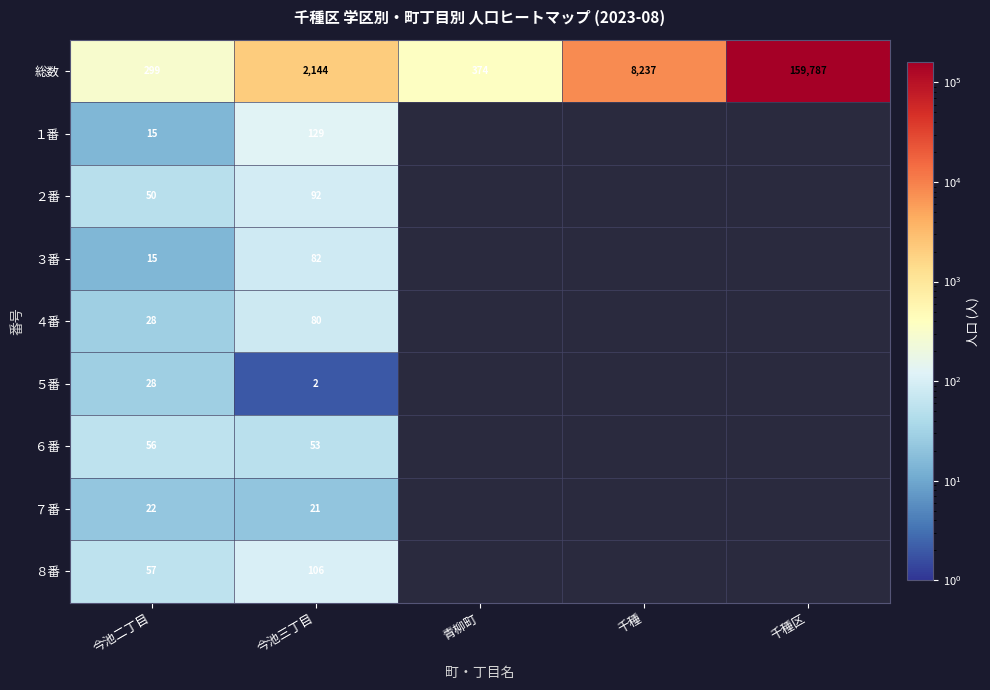

How many distinct data groups are displayed?

9